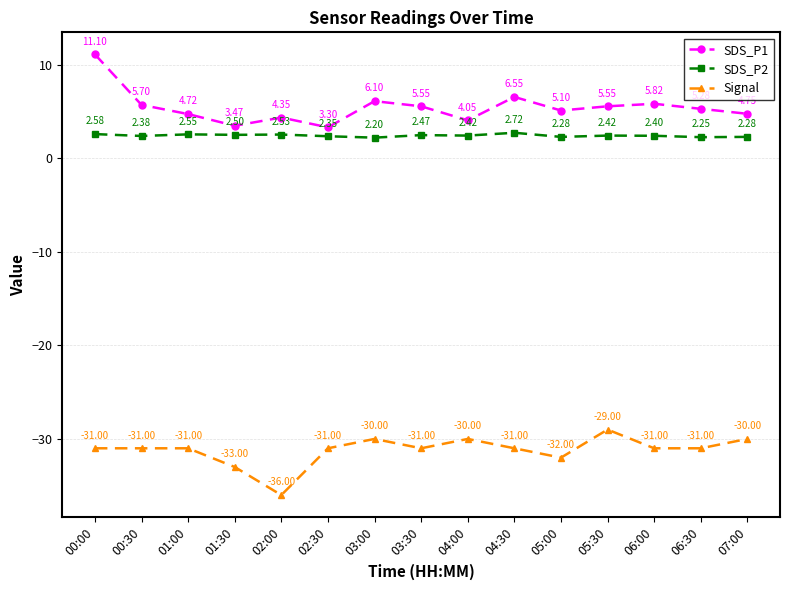

Rank the series by their maximum value, from highest to lowest.

SDS_P1, SDS_P2, Signal